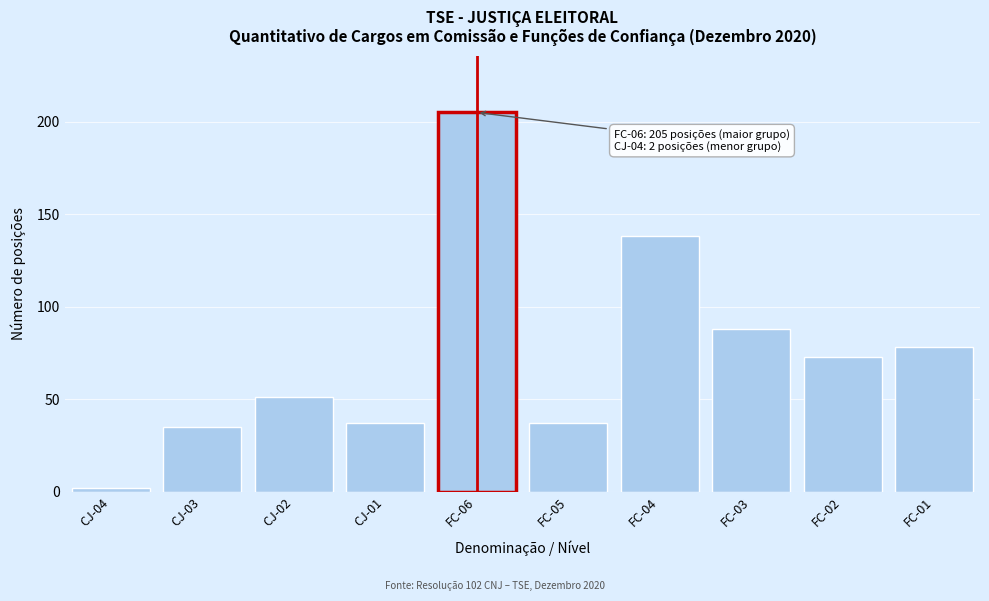

Reading left to right, transcribe all the data shown in this chart.

2	35	51	37	205	37	138	88	73	78